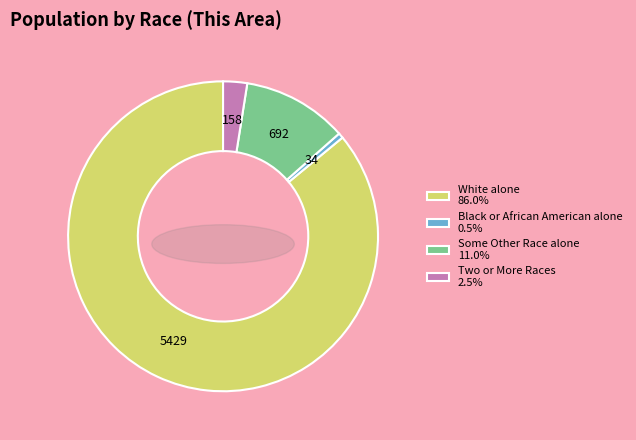

Do Two or More Races and Some Other Race alone together represent more than half of the pie?

No